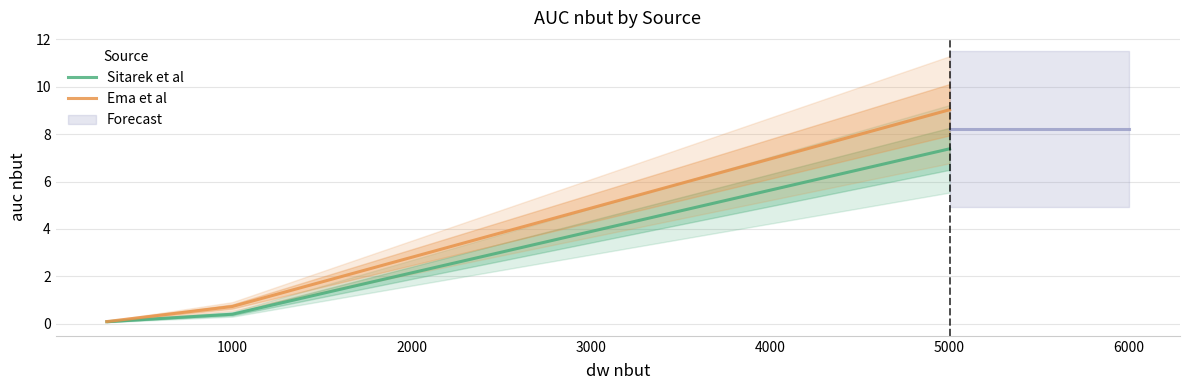

What is the highest value of the Ema et al series?

9.0